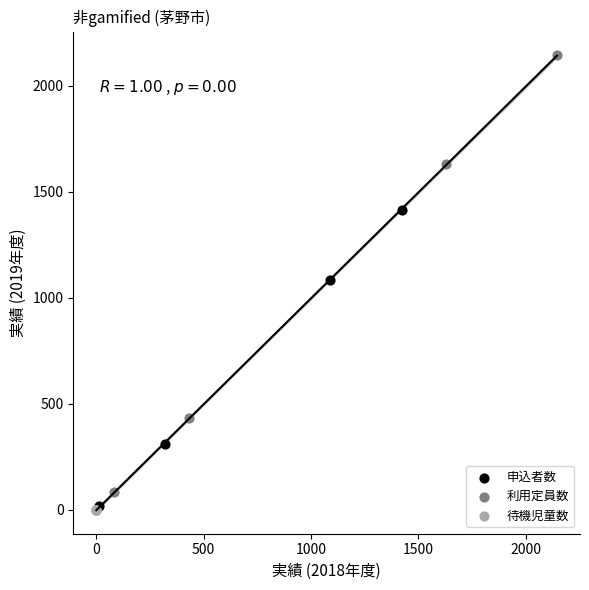

Which series contains the highest Y value?

利用定員数